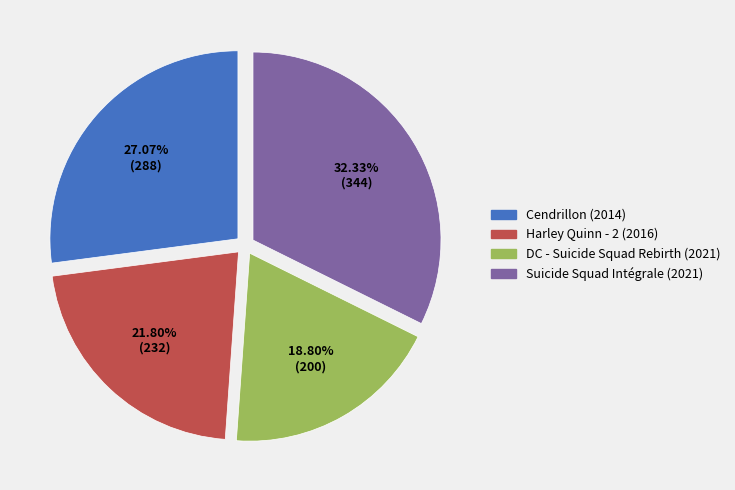

To the nearest percent, what portion does Cendrillon (2014) represent?

27%